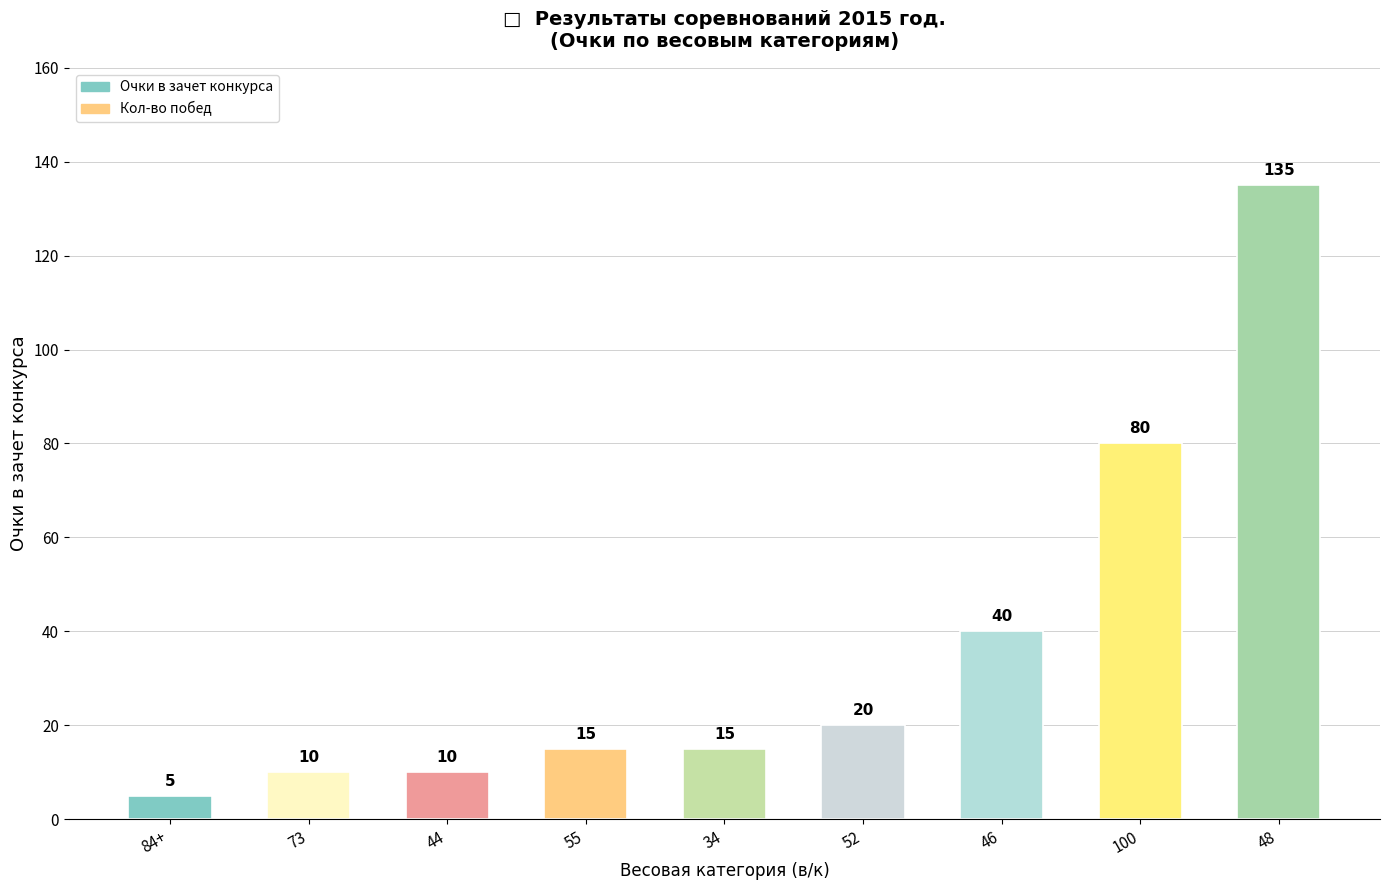

Reading left to right, transcribe all the data shown in this chart.

Очки в зачет: 5	10	10	15	15	20	40	80	135
Кол-во побед: 2	0	1	0	6	1	3	4	0